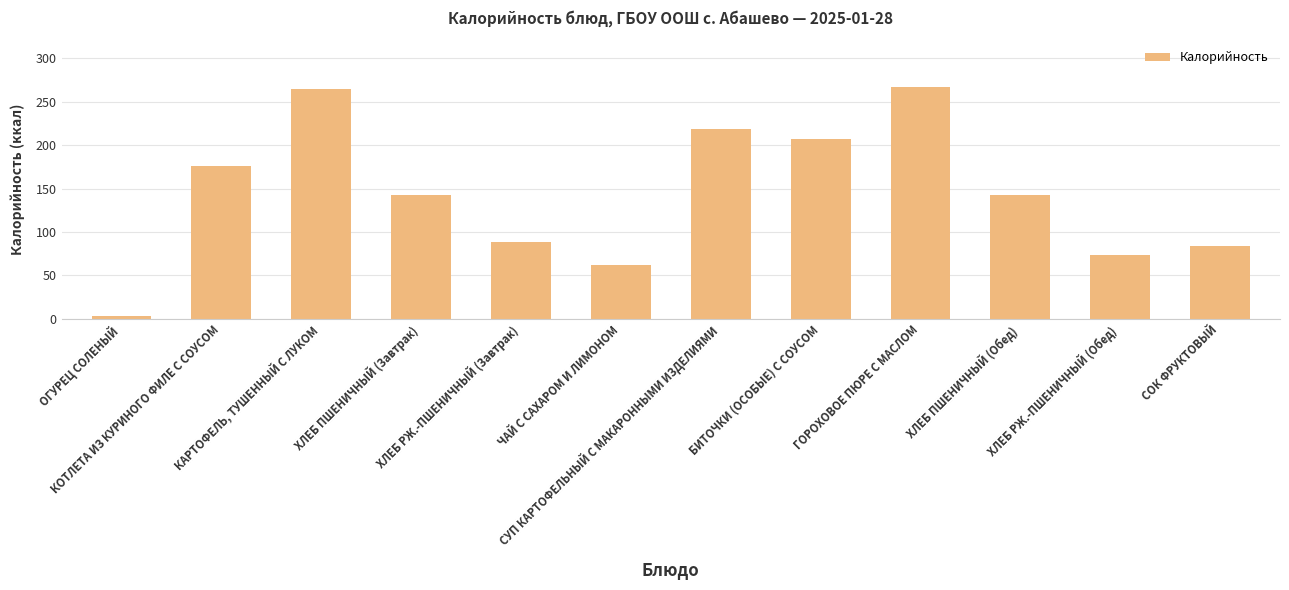

Where does the data first go above 142?

КОТЛЕТА ИЗ КУРИНОГО ФИЛЕ С СОУСОМ